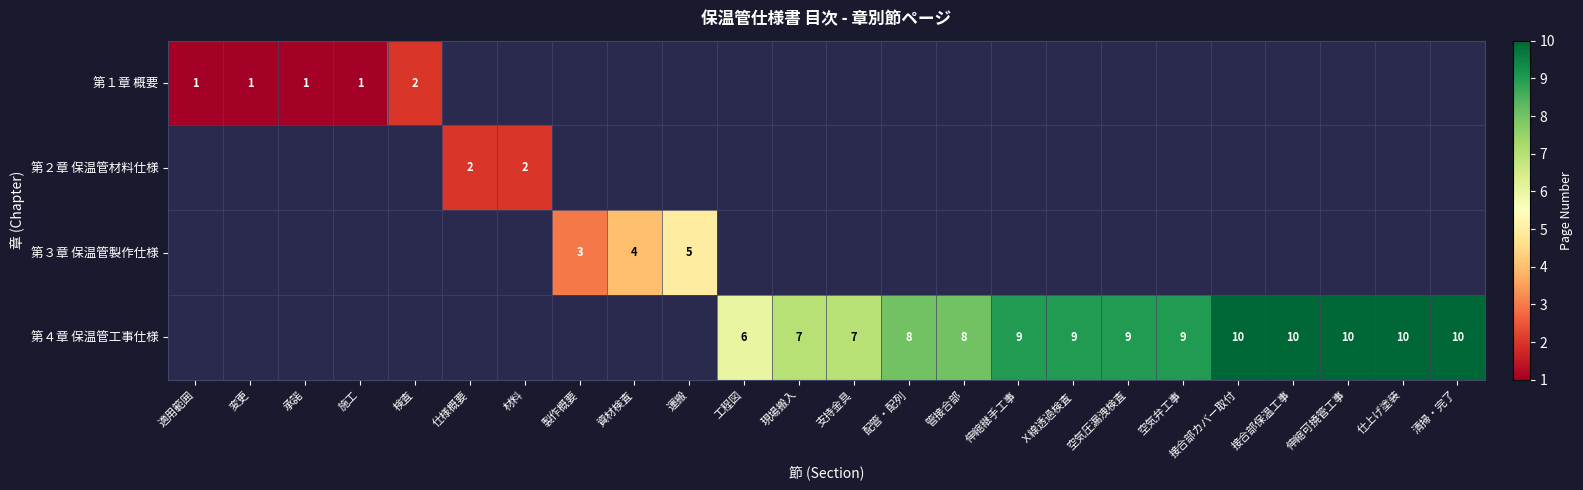

The 第４章 保温管工事仕様 series shows 4 at 配管・配列. True or false?

False